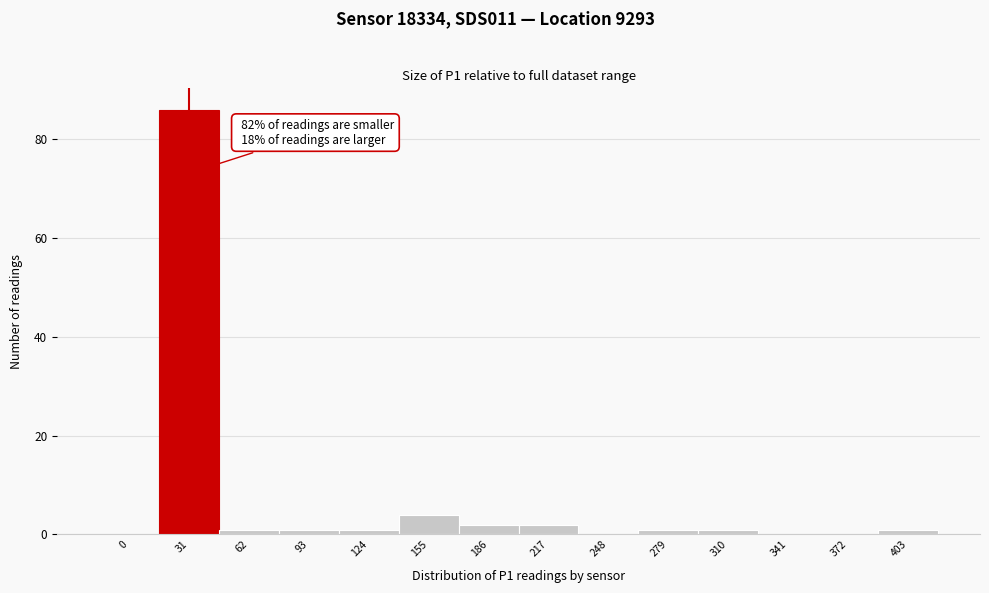

Reading left to right, extract all data points from this chart.

0=0	31=86	62=1	93=1	124=1	155=4	186=2	217=2	248=0	279=1	310=1	341=0	372=0	403=1